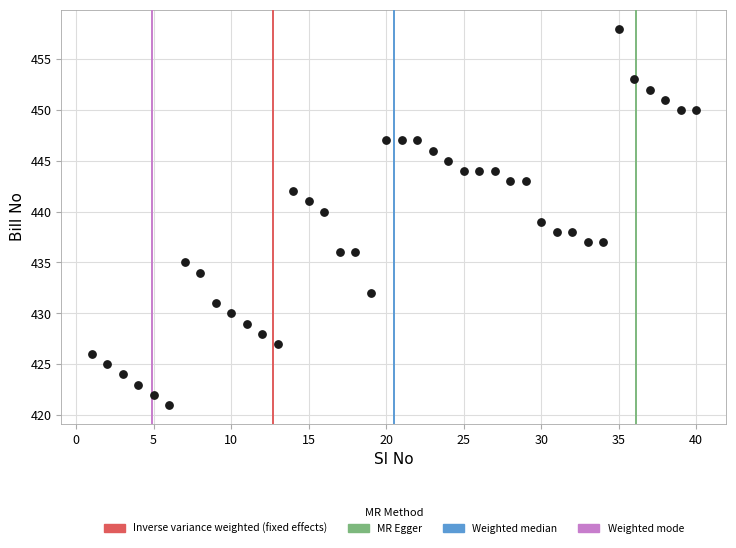

What is the range of X values (max minus min)?

39